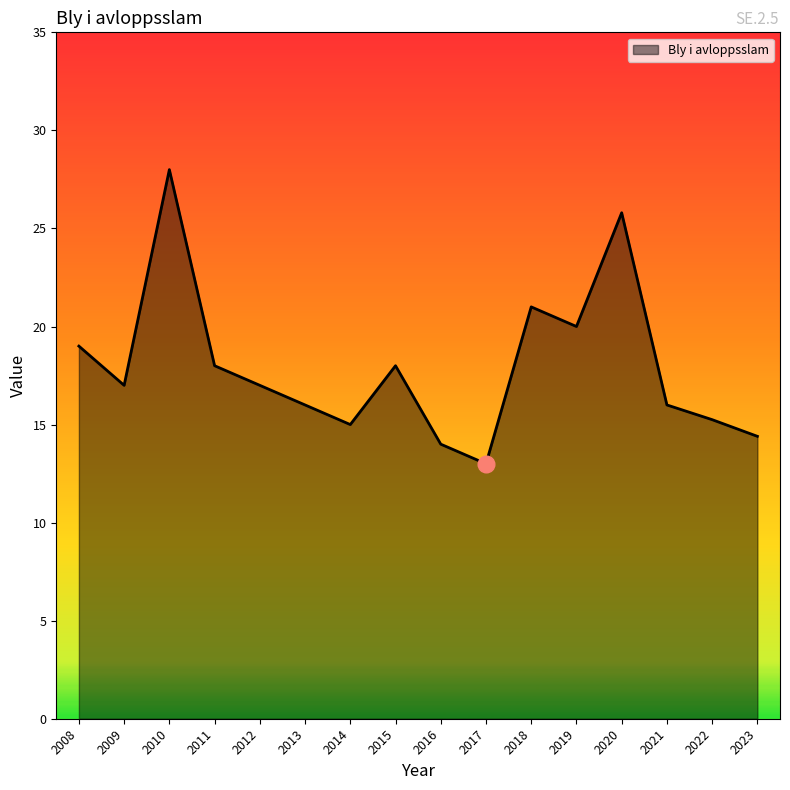

What is the change in value from 2013 to 2015?

+2.0